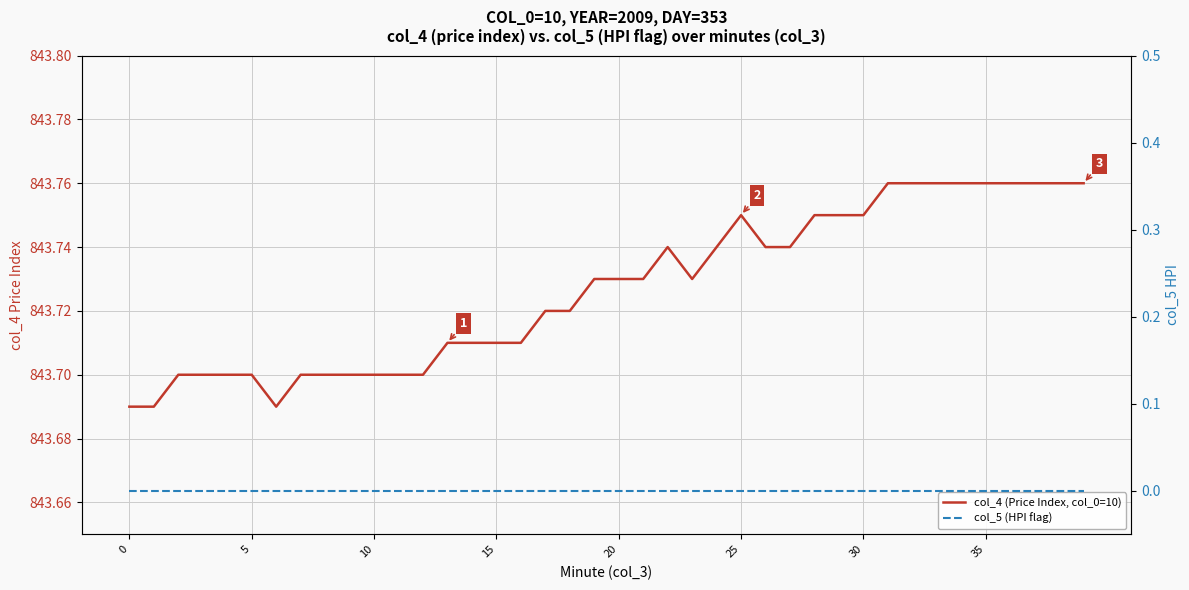

What is the sum of the col_4 (Price Index, col_0=10) values at 0 and 21?

1687.4